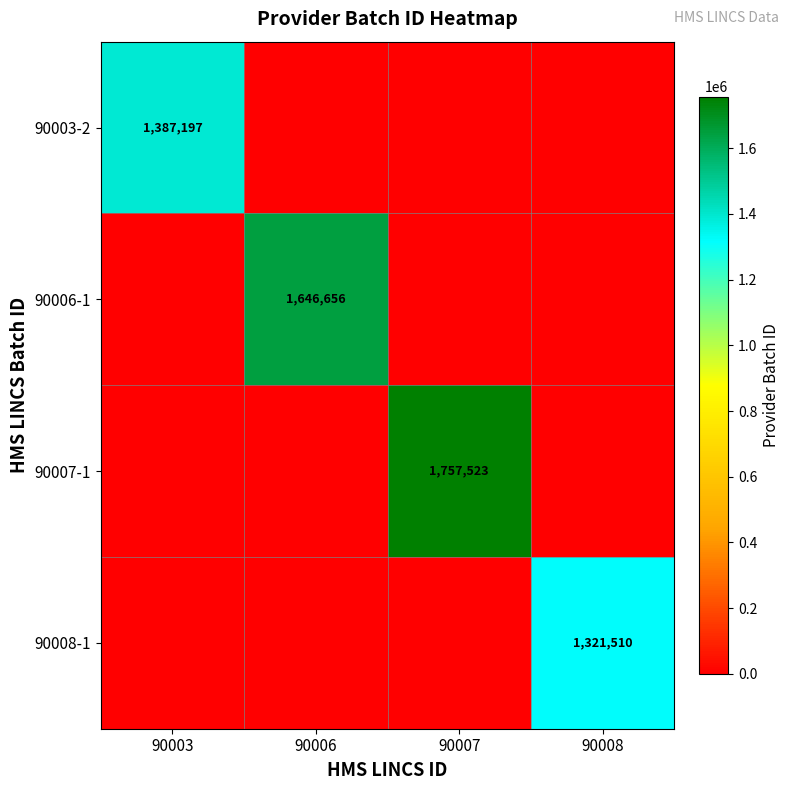

The value of 90003-2 at 90003 is 2419881. True or false?

False